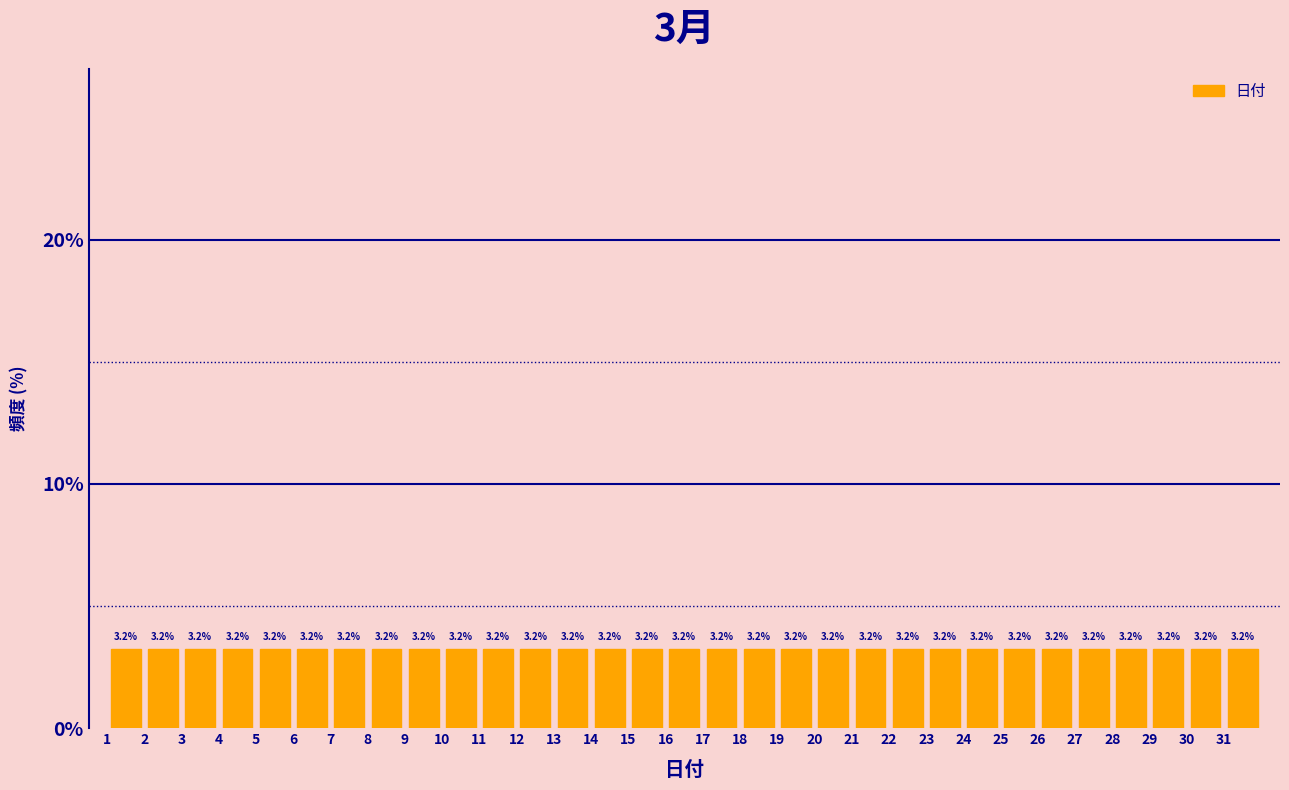

Reading left to right, transcribe this chart: for each bar, give the range it covers on the x-axis and its height.

1 to 2: 3.2
2 to 3: 3.2
3 to 4: 3.2
4 to 5: 3.2
5 to 6: 3.2
6 to 7: 3.2
7 to 8: 3.2
8 to 9: 3.2
9 to 10: 3.2
10 to 11: 3.2
11 to 12: 3.2
12 to 13: 3.2
13 to 14: 3.2
14 to 15: 3.2
15 to 16: 3.2
16 to 17: 3.2
17 to 18: 3.2
18 to 19: 3.2
19 to 20: 3.2
20 to 21: 3.2
21 to 22: 3.2
22 to 23: 3.2
23 to 24: 3.2
24 to 25: 3.2
25 to 26: 3.2
26 to 27: 3.2
27 to 28: 3.2
28 to 29: 3.2
29 to 30: 3.2
30 to 31: 3.2
31 to 32: 3.2